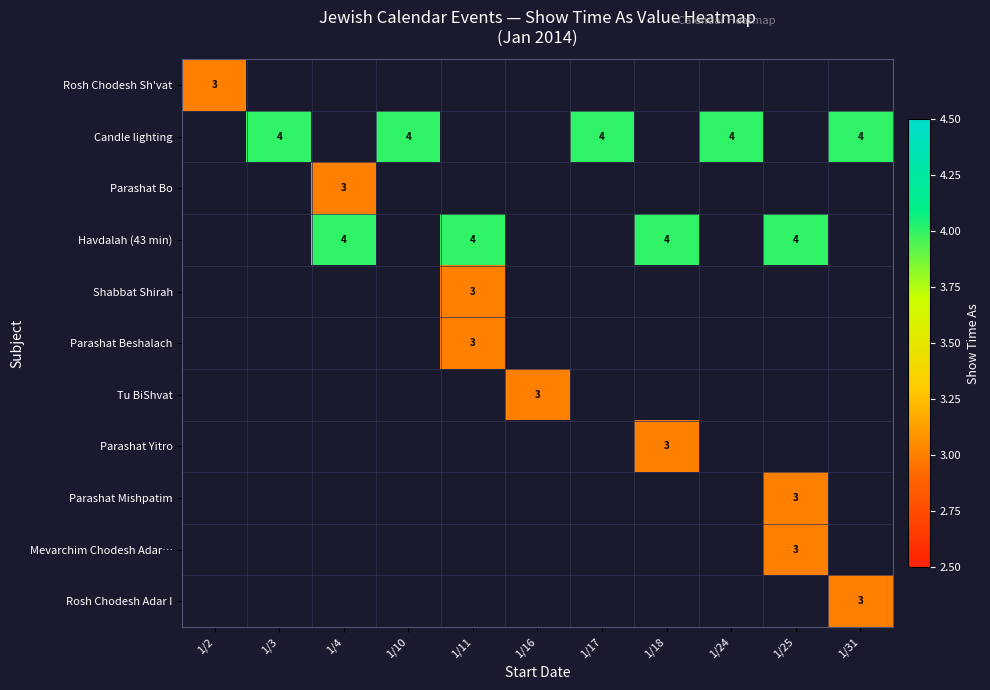

The value of Mevarchim Chodesh Adar… at 1/25 is 3. True or false?

True